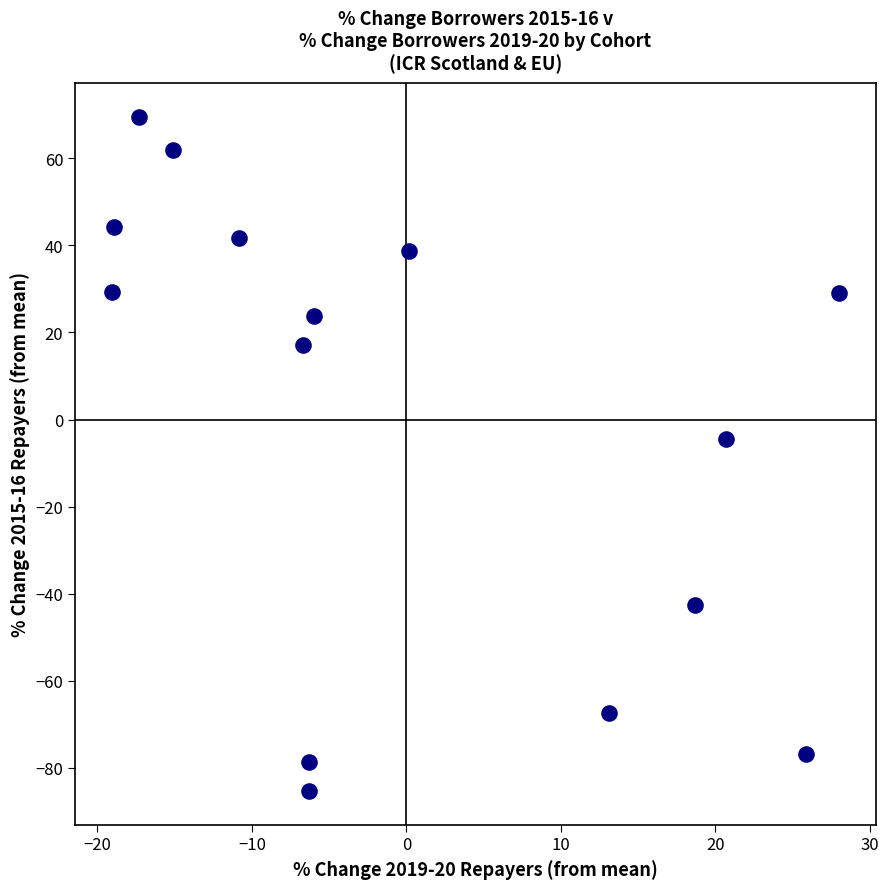

What is the range of Y values (max minus min)?

154.8